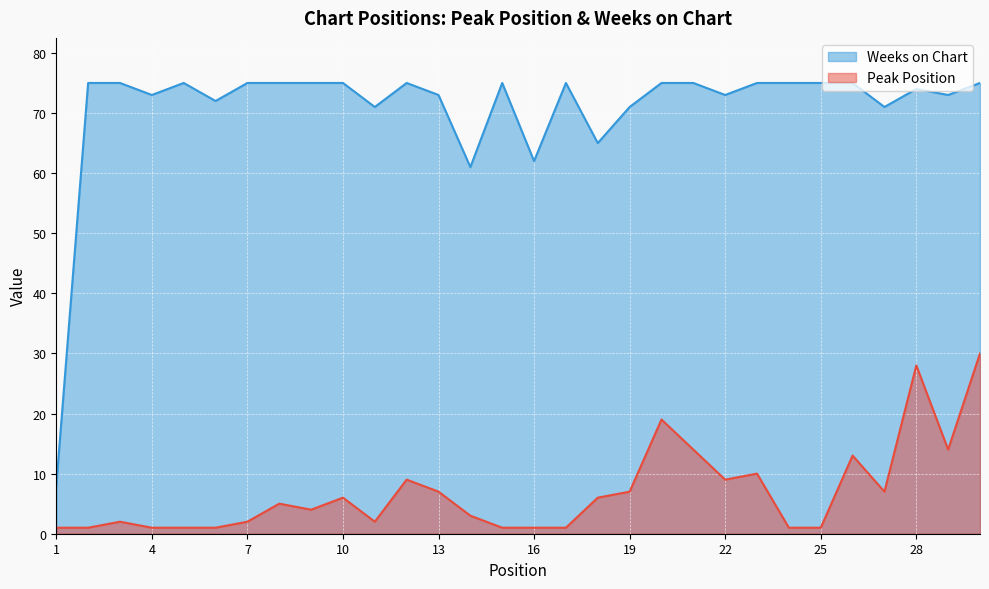

How many interior local valleys does the Peak Position series have?

5